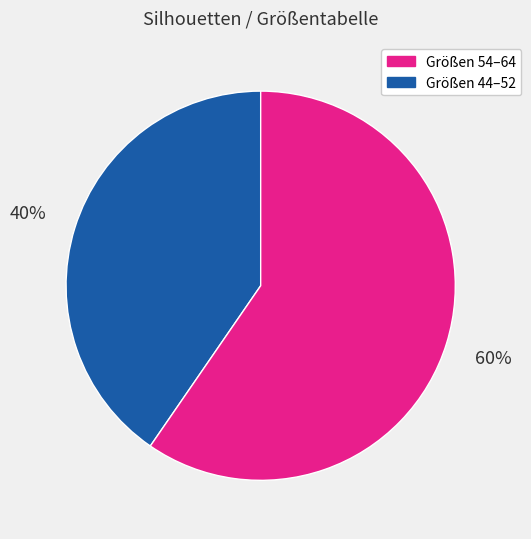

Is there any slice that represents more than half of the pie?

Yes